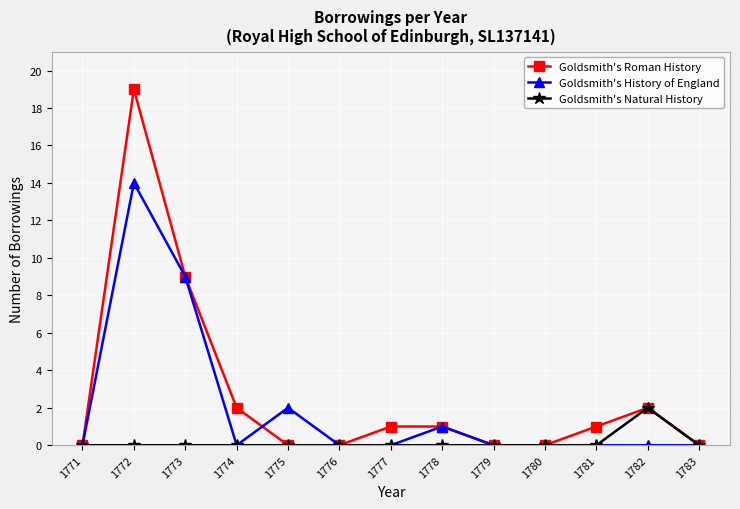

What are all the series names shown in the legend?

Goldsmith's Roman History, Goldsmith's History of England, Goldsmith's Natural History